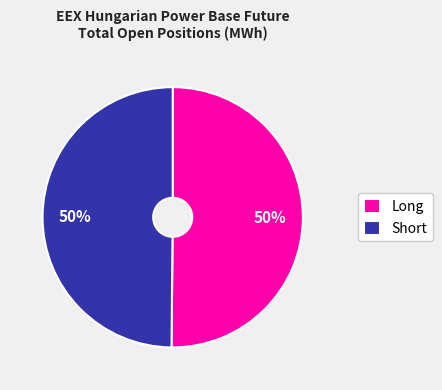

Is it true that Long is 59% of the pie?

False